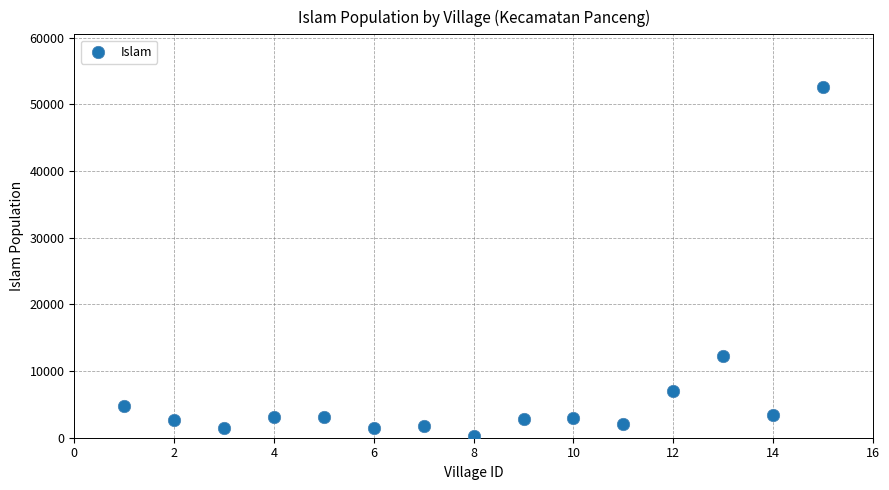

What Y value in the scatter plot is closest to 26444?

12327